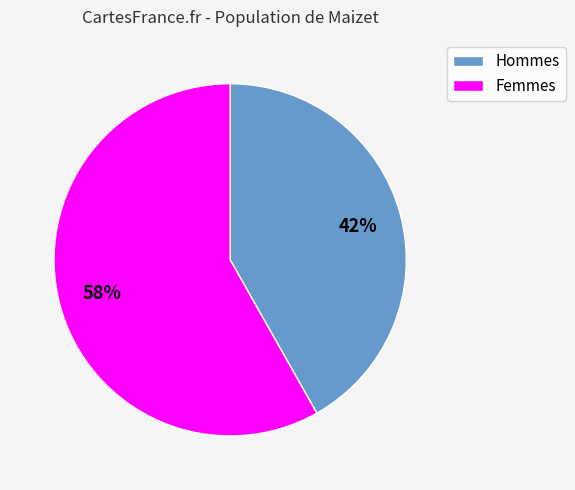

To the nearest percent, what is the difference between the largest and smallest slice percentages?

16%